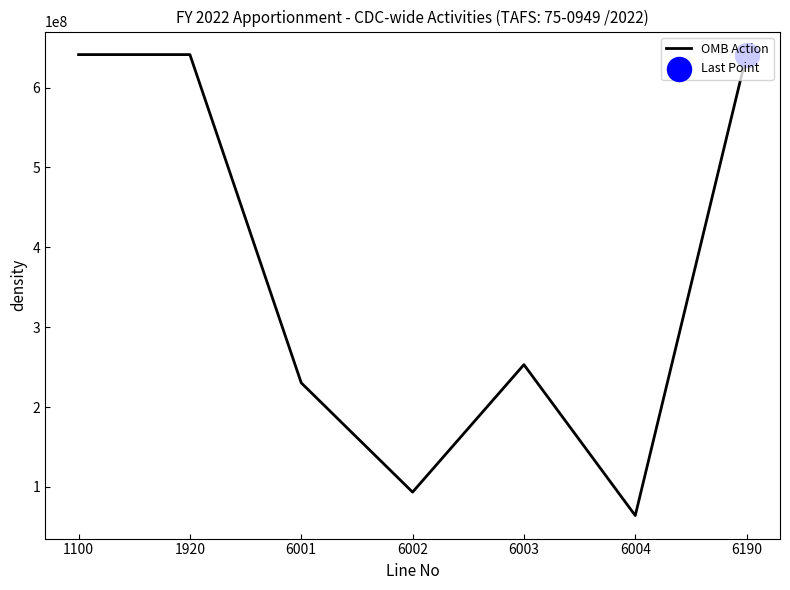

What is the change in value from 6001 to 6002?

-136782684